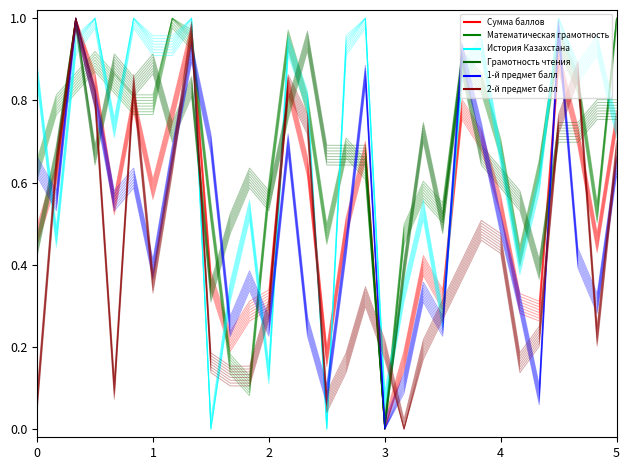

What is the sum of all История Казахстана values?

20.6